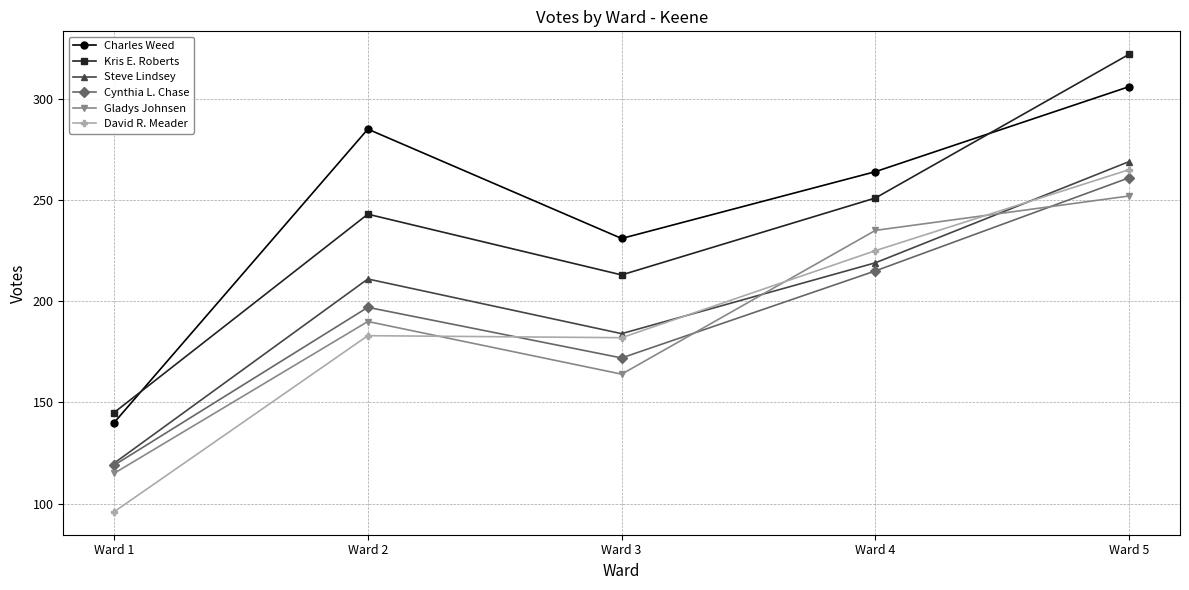

Which label corresponds to the largest value in the chart?

Ward 5